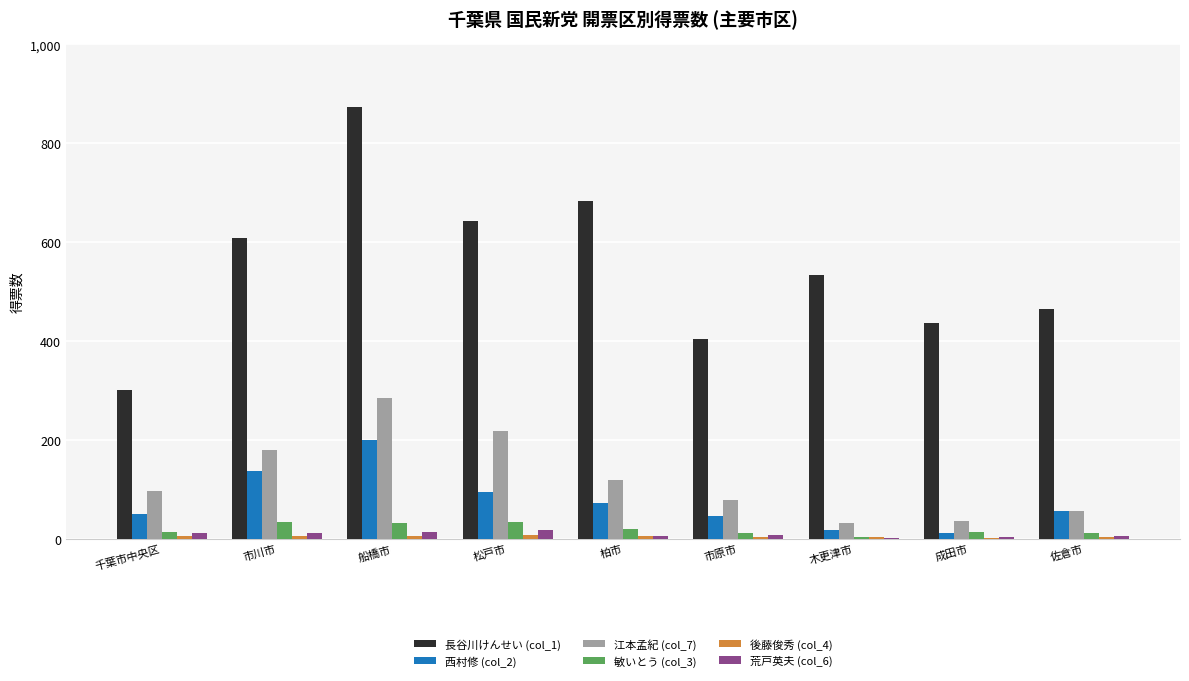

At which category is the sum across all series the highest?

船橋市